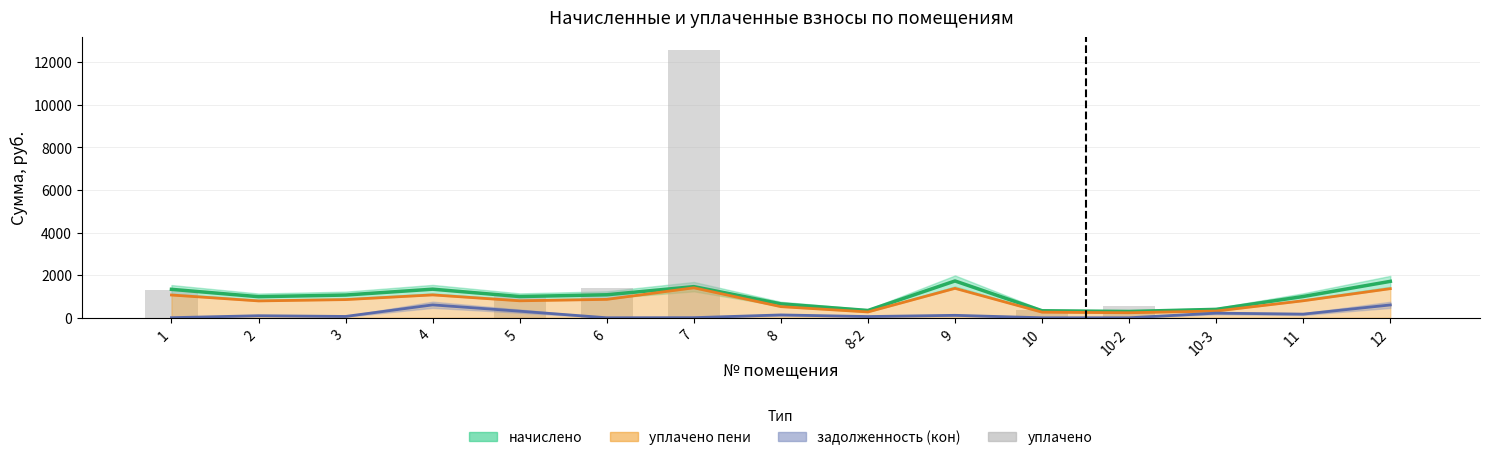

Are the bars grouped side by side (vs. stacked)?

No